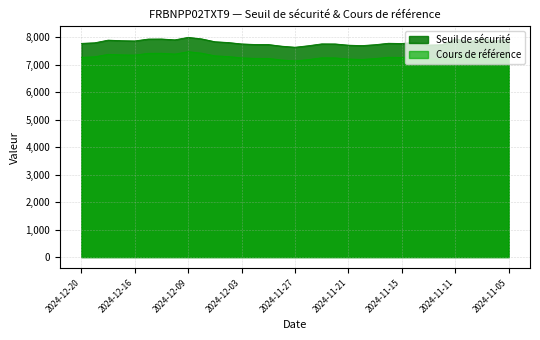

At how many categories does at least one series exceed 7639?

33